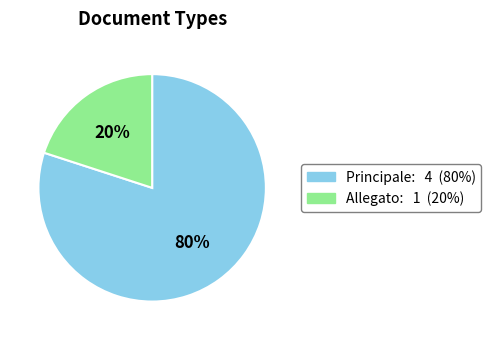

Is the sum of Principale and Allegato greater than half?

Yes